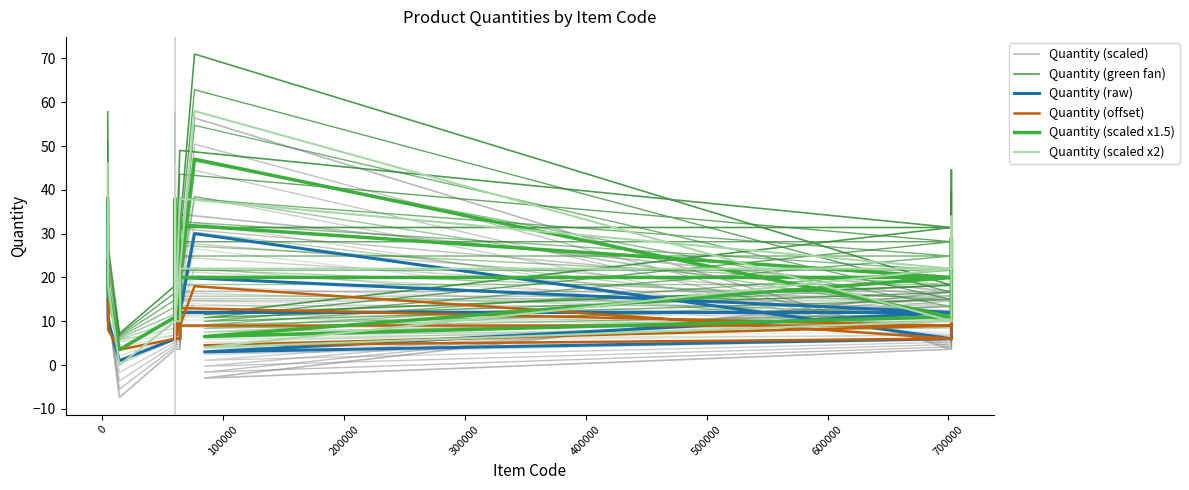

True or false: Quantity (scaled) and Quantity (raw) cross at least once.

True